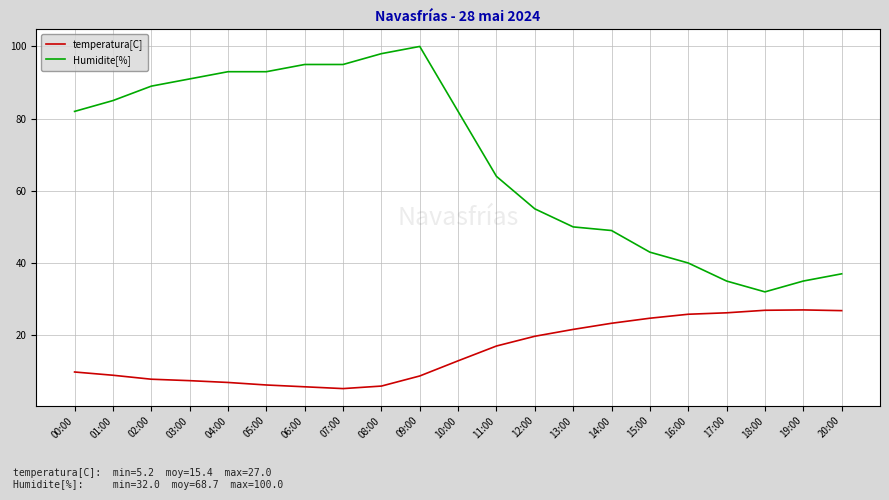

What position from the left is 02:00?

3